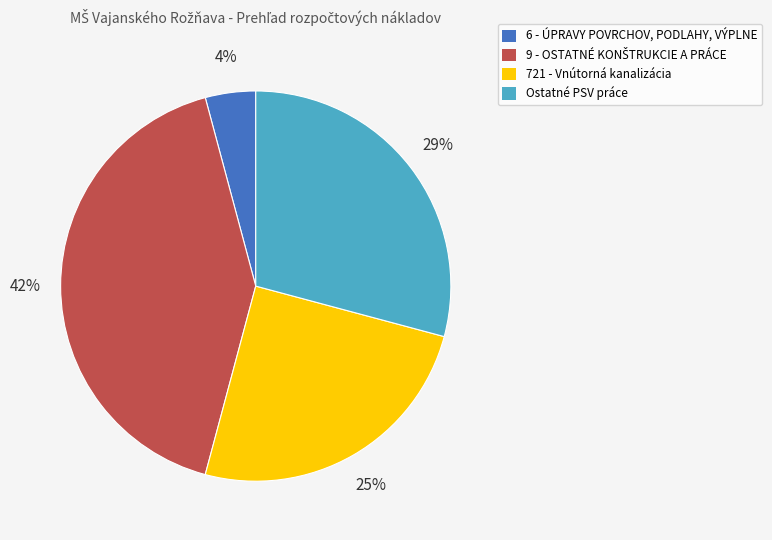

Which slice is the smallest?

6 - ÚPRAVY POVRCHOV, PODLAHY, VÝPLNE